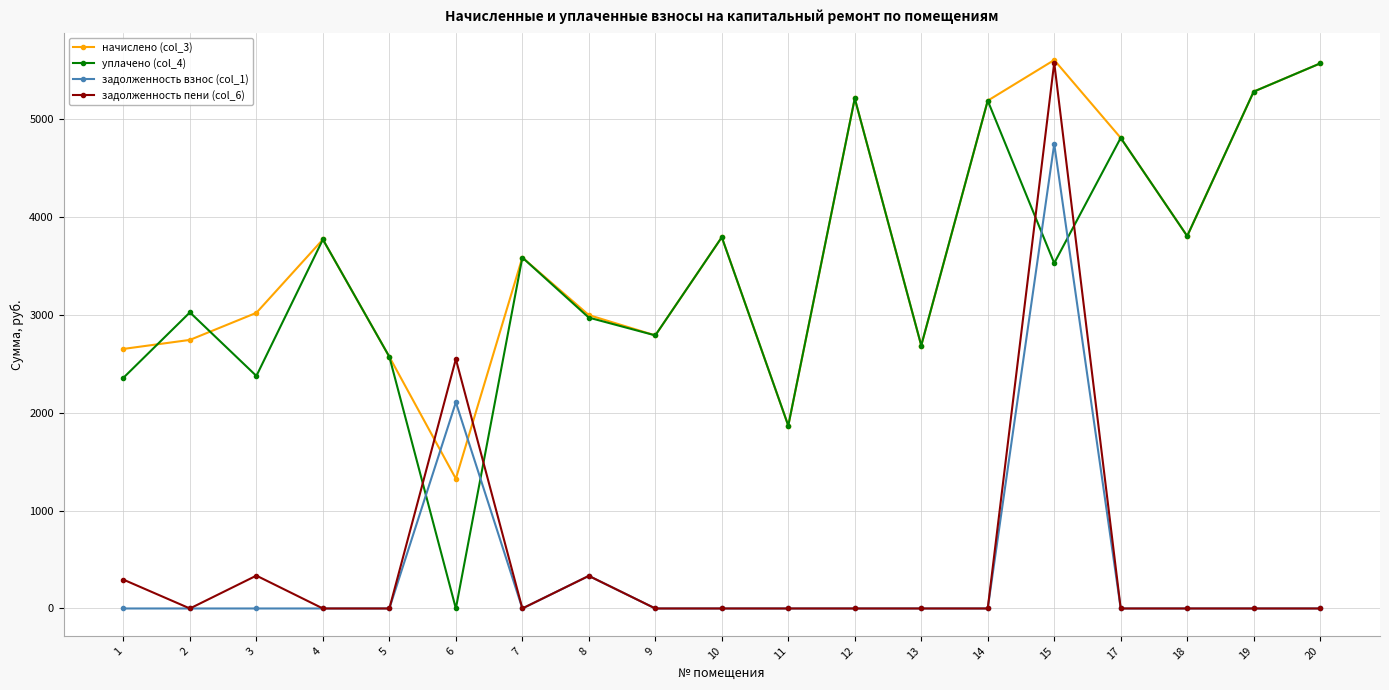

What is the difference between the highest and lowest values at 15?

2073.6